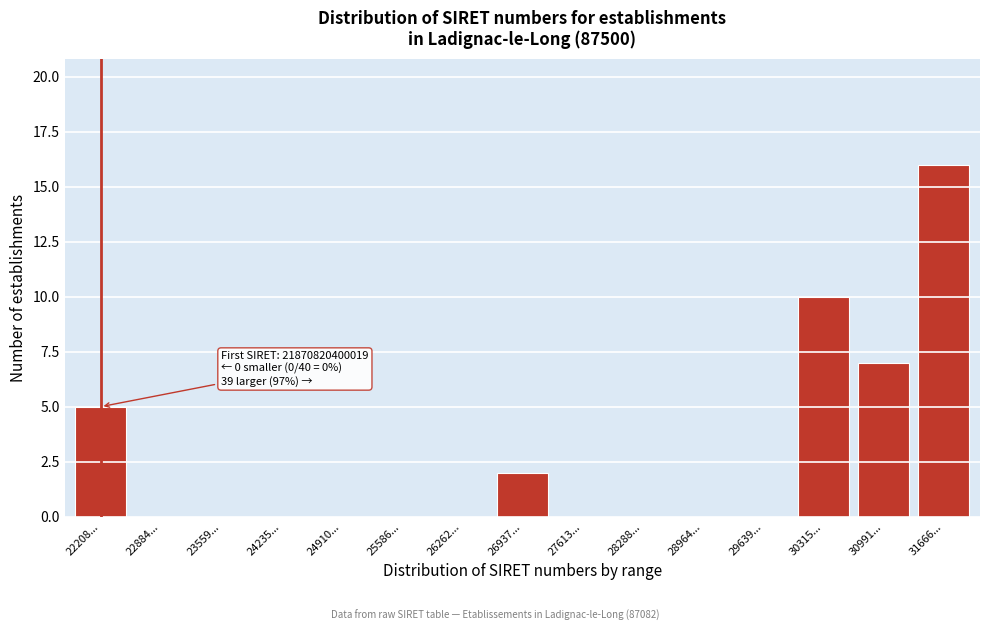

Reading right to left, transcribe all the data shown in this chart.

31666...=16	30991...=7	30315...=10	29639...=0	28964...=0	28288...=0	27613...=0	26937...=2	26262...=0	25586...=0	24910...=0	24235...=0	23559...=0	22884...=0	22208...=5